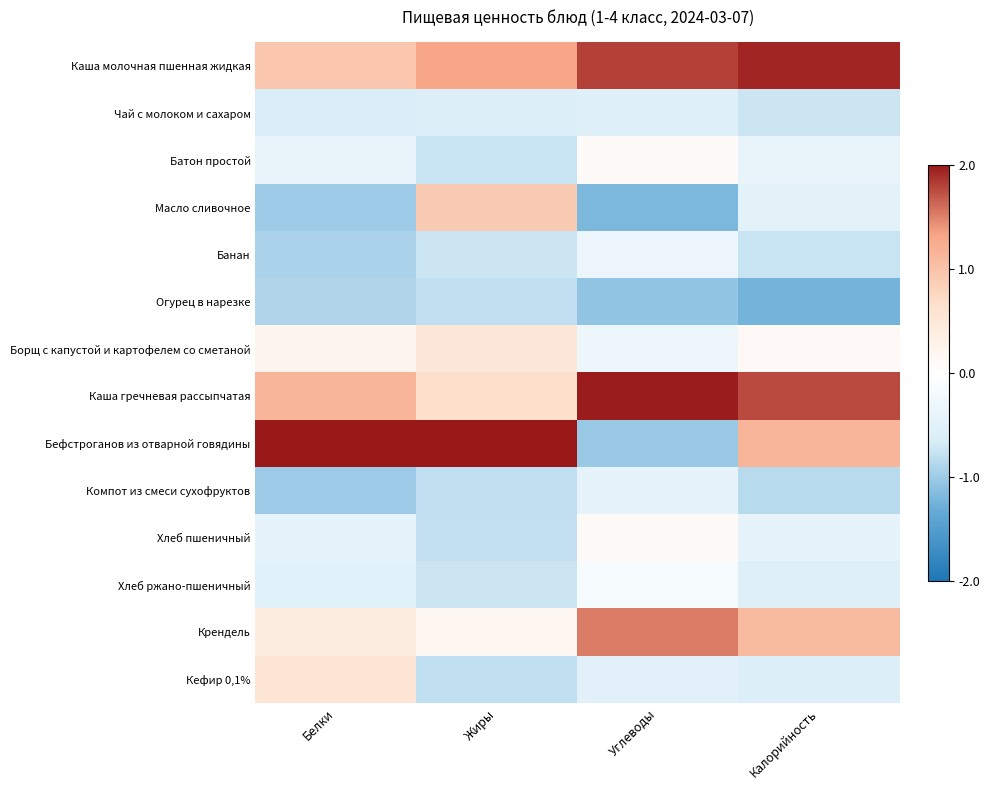

Which series has the largest range (max minus min)?

Бефстроганов из отварной говядины